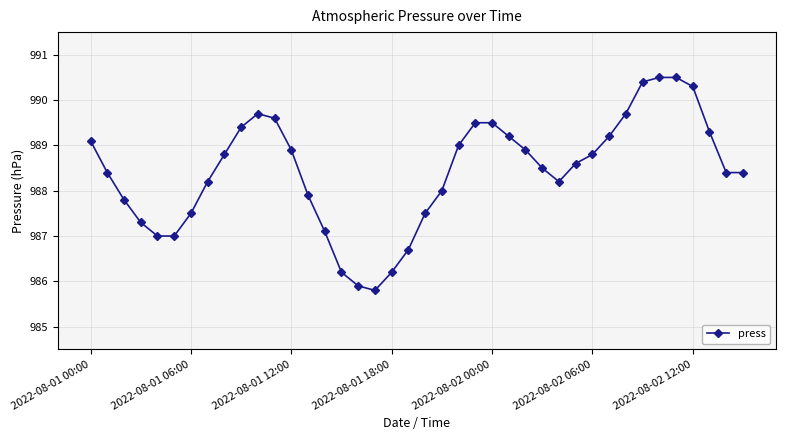

What is the greatest value displayed?

990.5